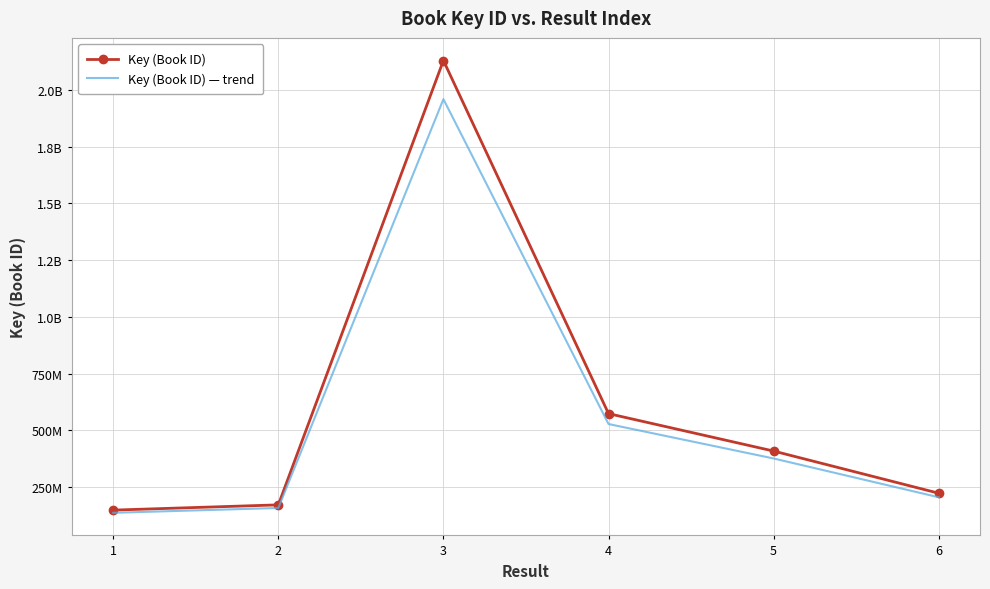

True or false: Key (Book ID) and Key (Book ID) — trend intersect in this chart.

False